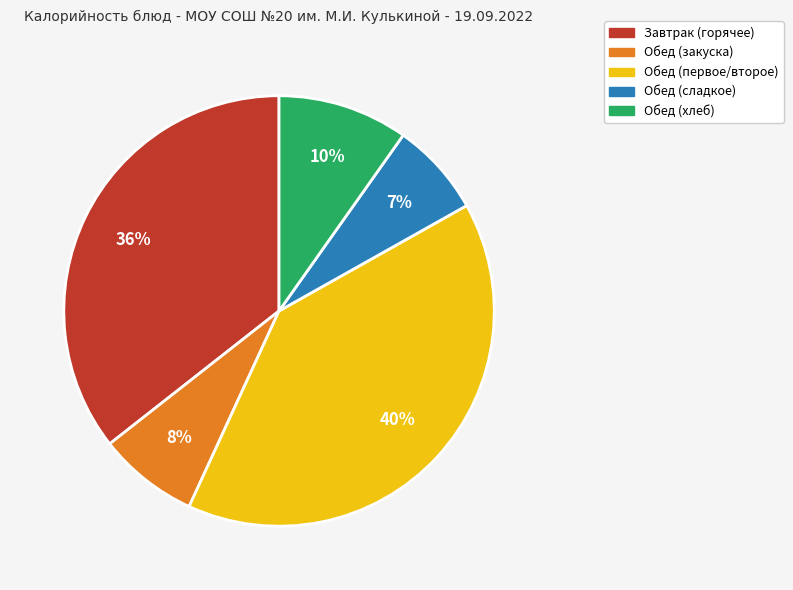

Is there a majority slice in this chart?

No